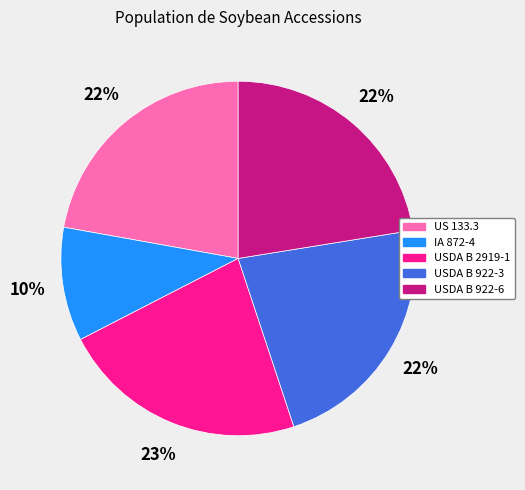

To the nearest percent, what portion does US 133.3 represent?

22%